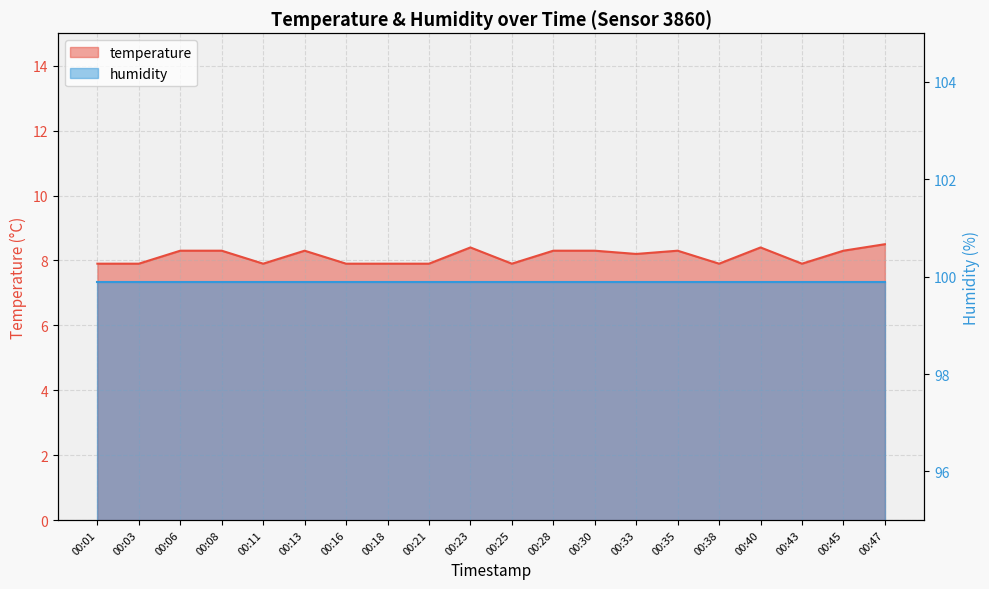

Where is the data nearest to the value 8?

00:01